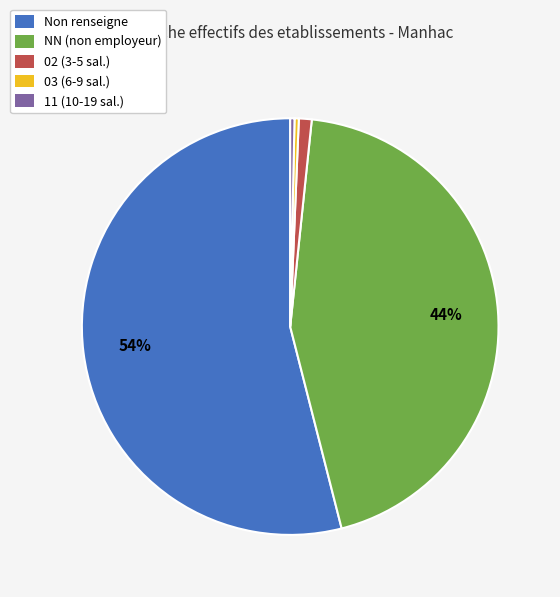

Between 03 (6-9 sal.) and NN (non employeur), which is larger?

NN (non employeur)